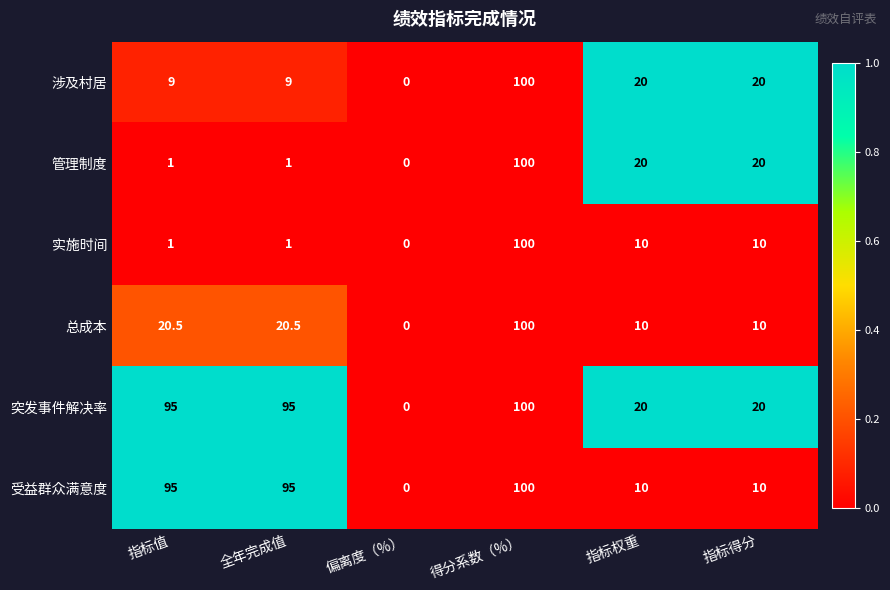

What is the average value of the 实施时间 series?

20.3